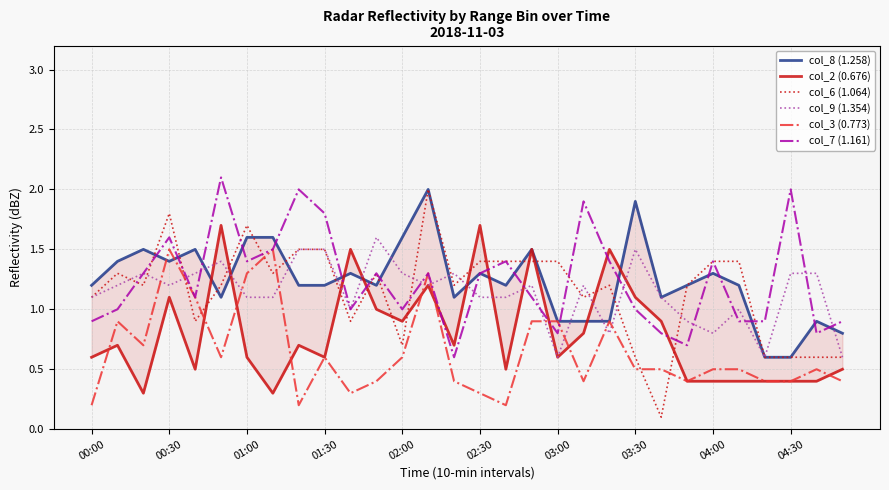

True or false: col_3 (0.773) has more than 0 points higher than both neighbors.

True